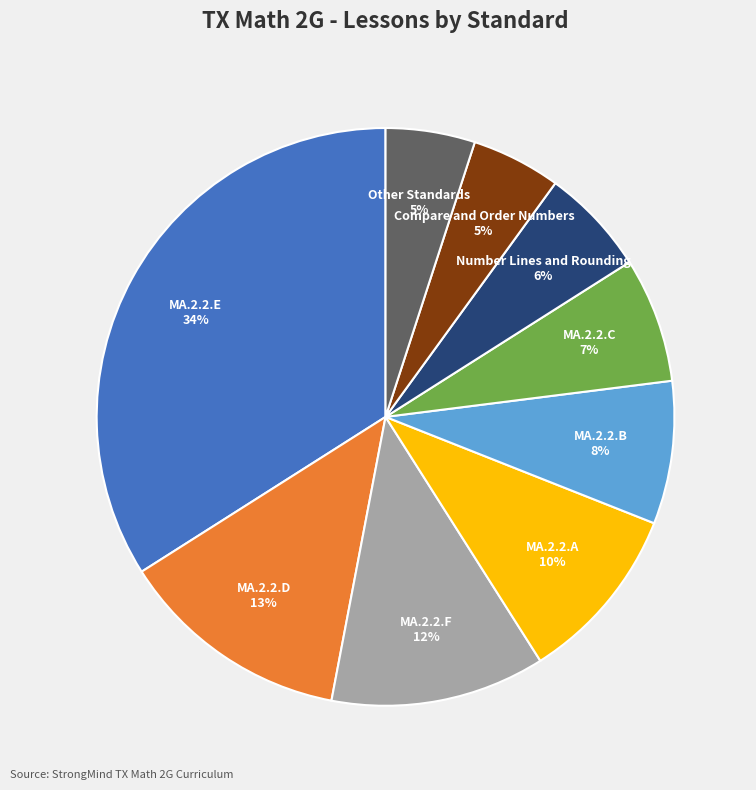

To the nearest percent, what is the average slice percentage?

11%